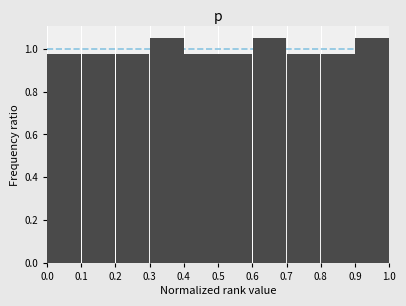

What is the height of the bar covering 0.4 to 0.5 on the x-axis? The values are not printed on the chart, so give them approximately, as read against the axis.

0.98